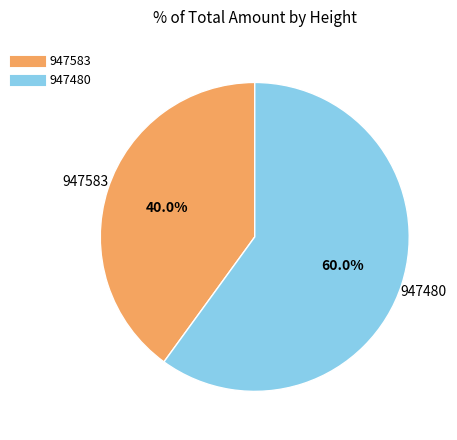

Is the sum of 947583 and 947480 greater than half?

Yes